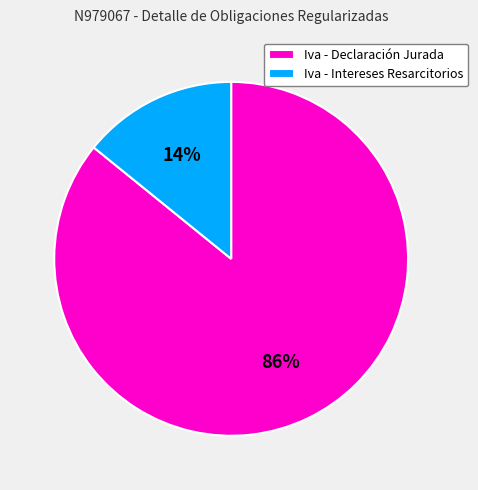

True or false: Iva - Intereses Resarcitorios accounts for 2% of the total.

False